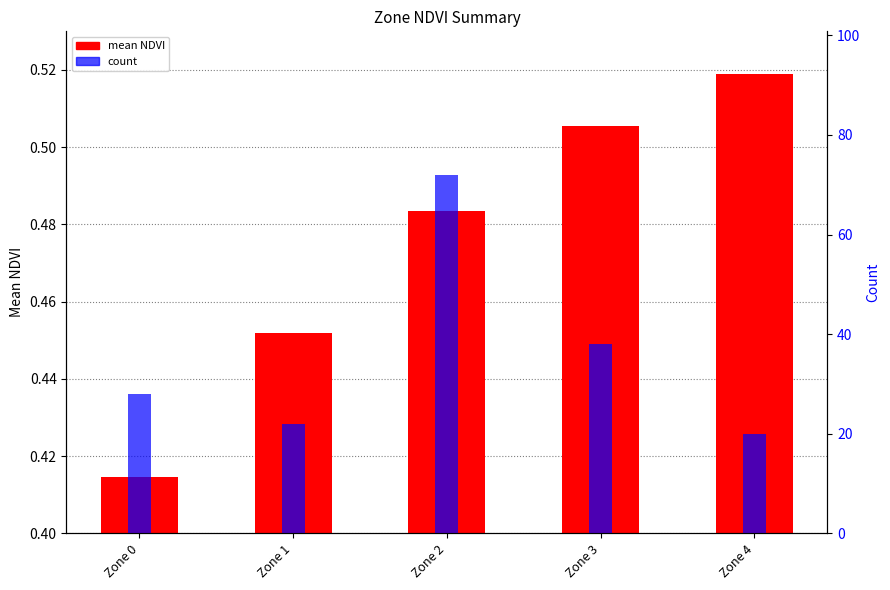

At which category is the sum across all series the highest?

Zone 2